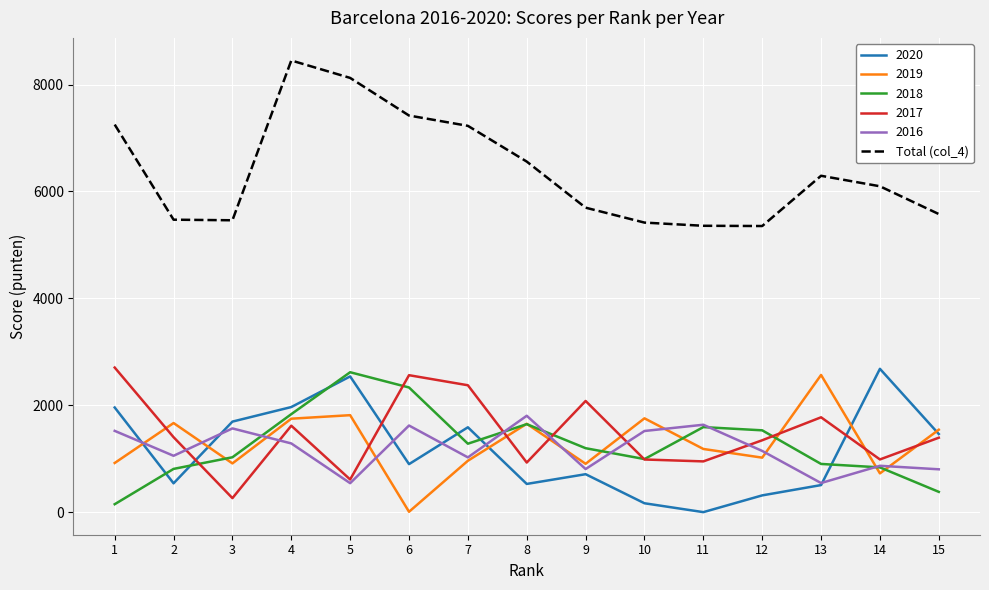

The value of 2018 at 7 is 424.2. True or false?

False